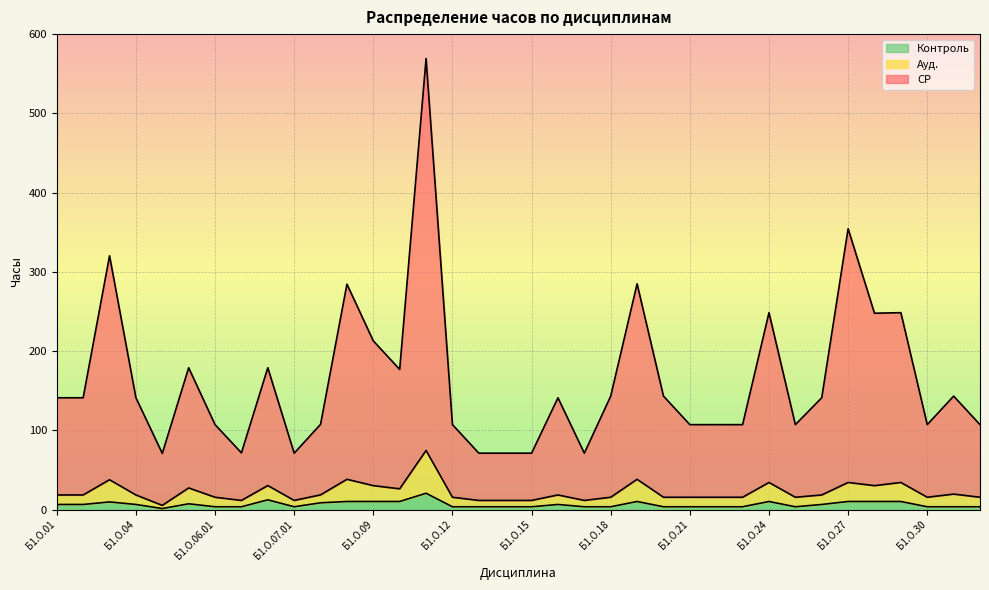

At which label does Контроль reach its minimum?

Б1.О.05